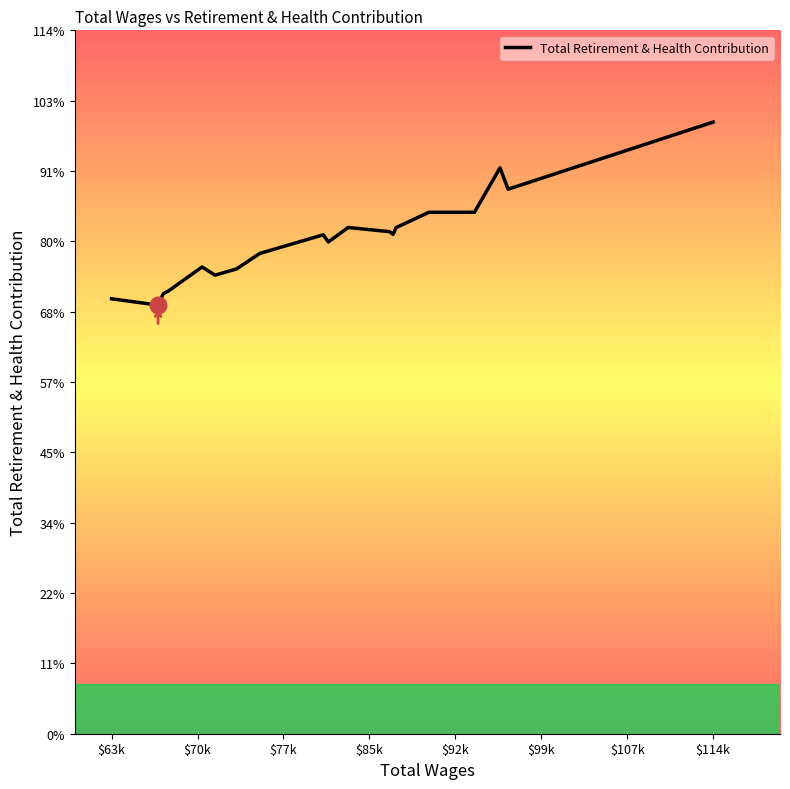

Is this an area chart (filled region under the line)?

Yes